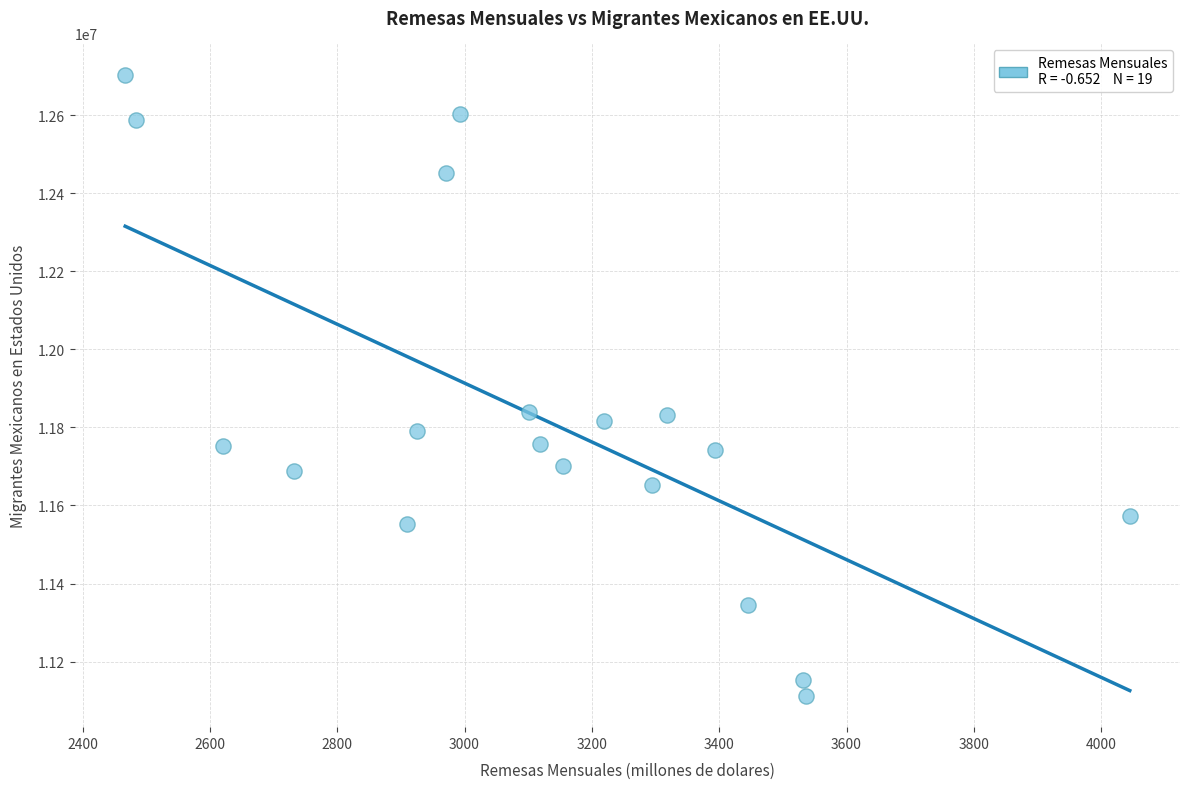

What is the range of X values (max minus min)?

1577.8